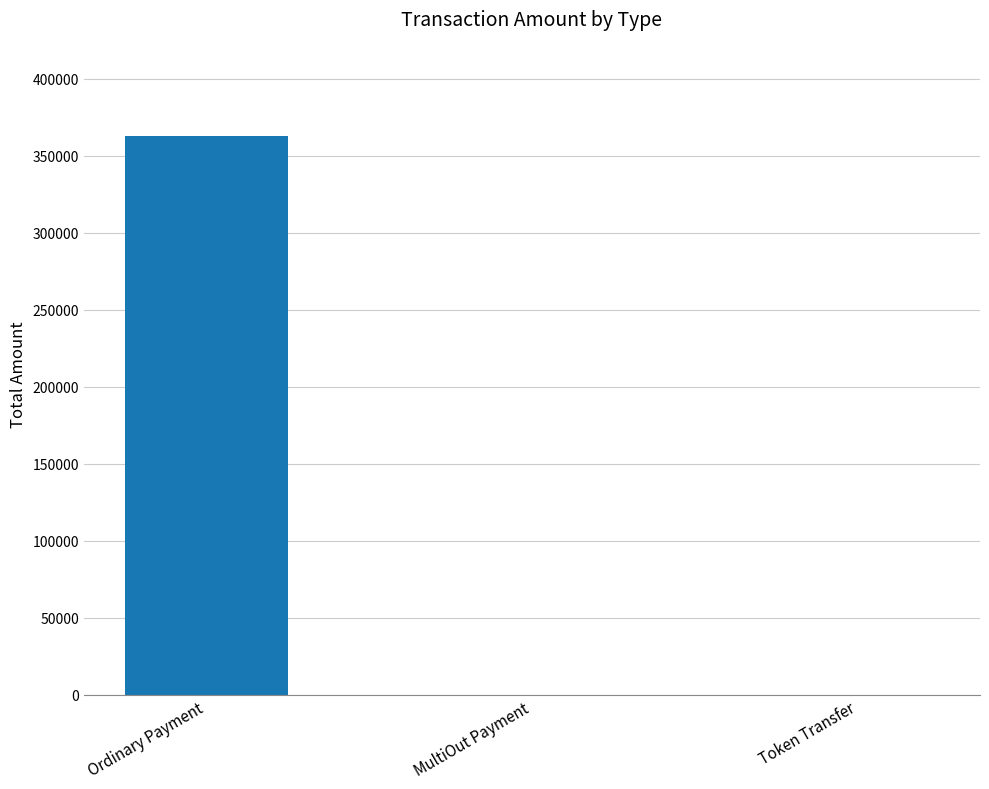

Is it true that the value at Ordinary Payment is 630599.3?

False